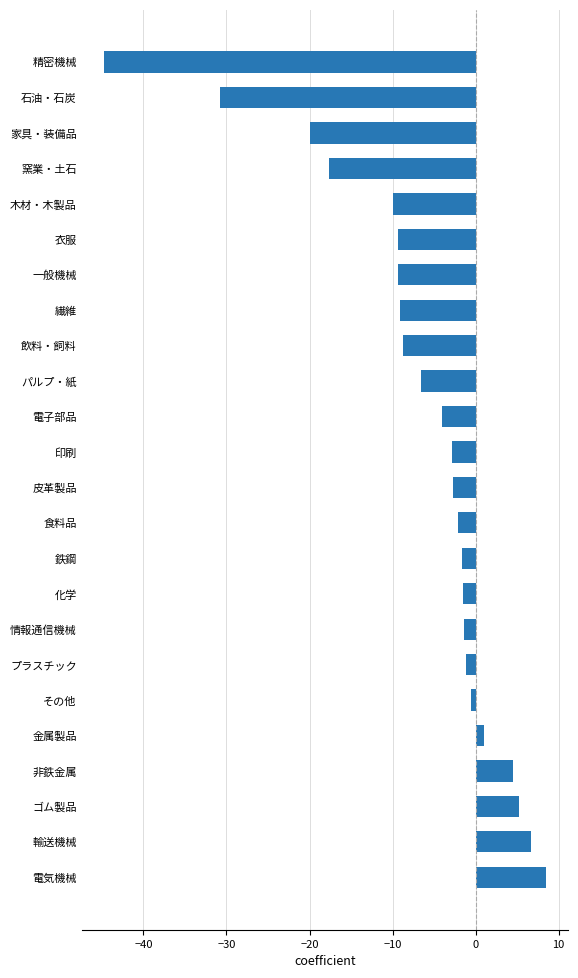

How many categories are shown in the chart?

24